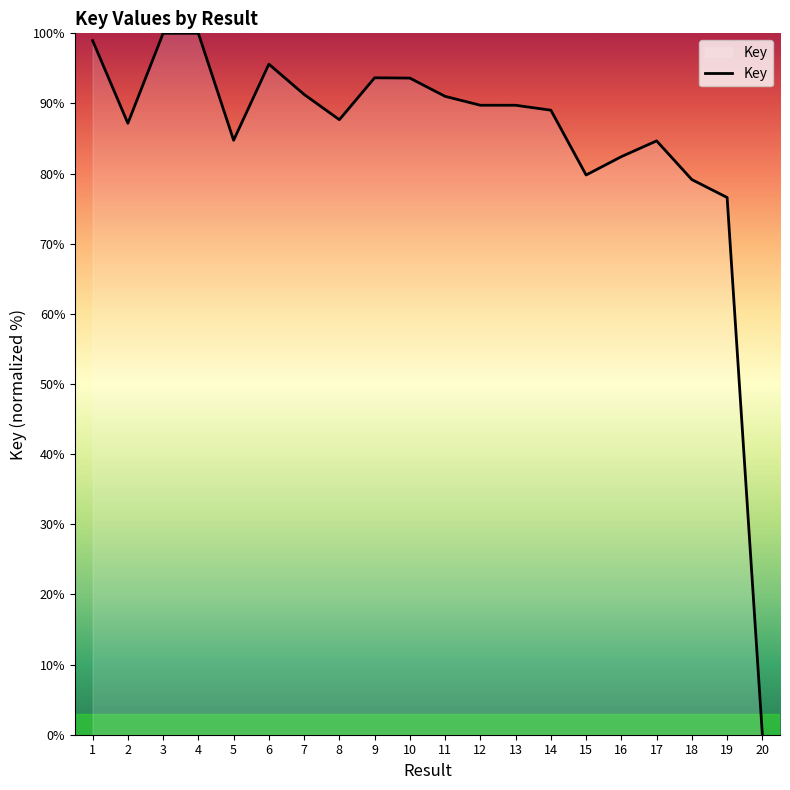

Approximately how many times larger is the value at 7 compared to 15?

1.1